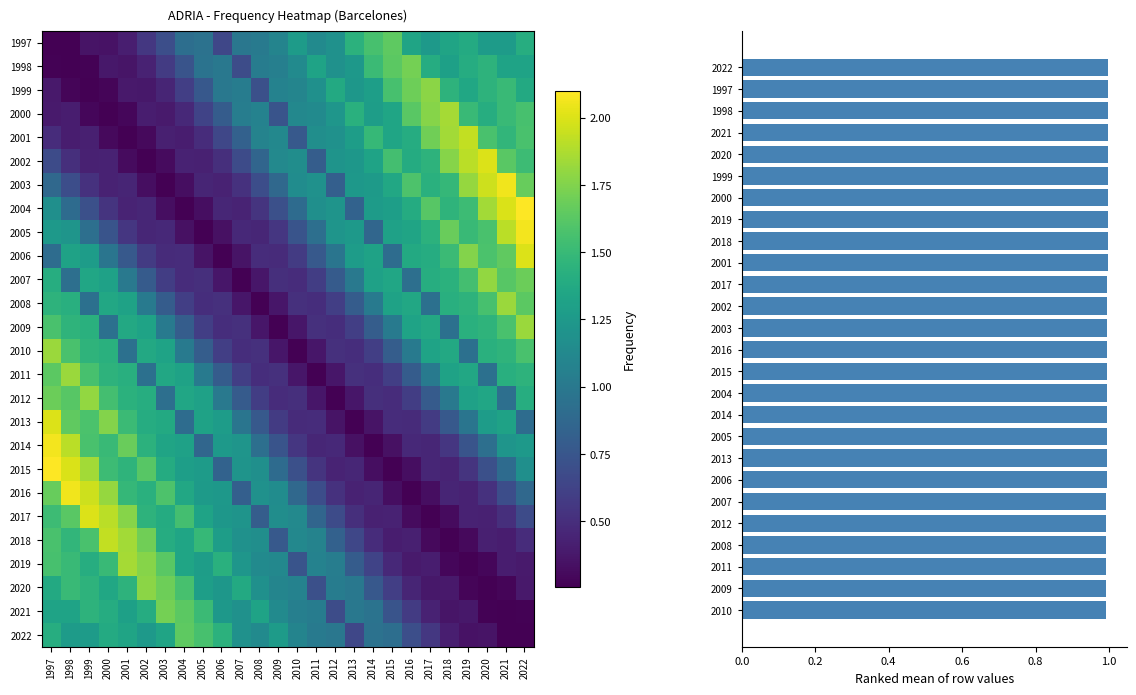

What is the smallest value displayed?

0.3